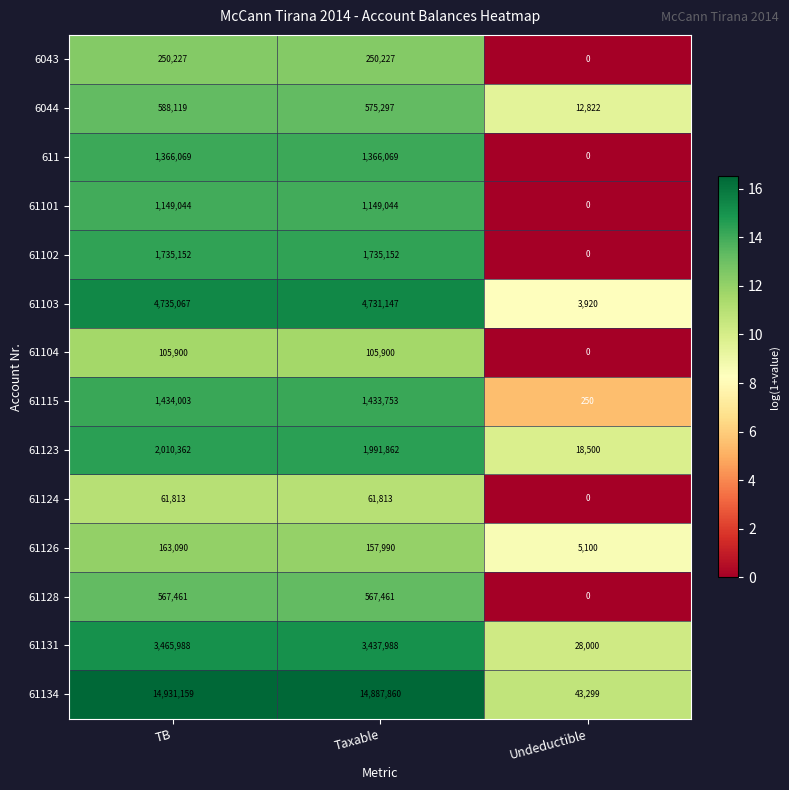

At TB, list the series in order from largest to smallest.

61134, 61103, 61131, 61123, 61102, 61115, 611, 61101, 6044, 61128, 6043, 61126, 61104, 61124